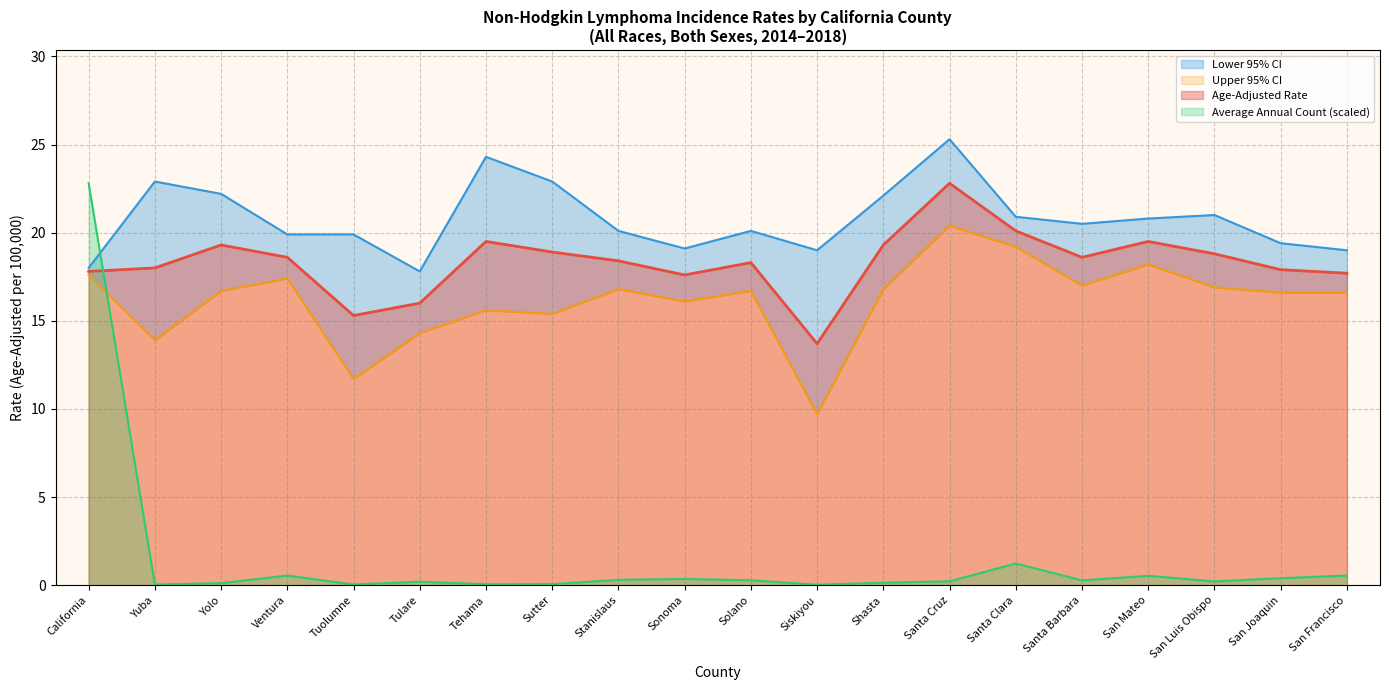

Where is Age-Adjusted Rate nearest to the value 18?

Yuba